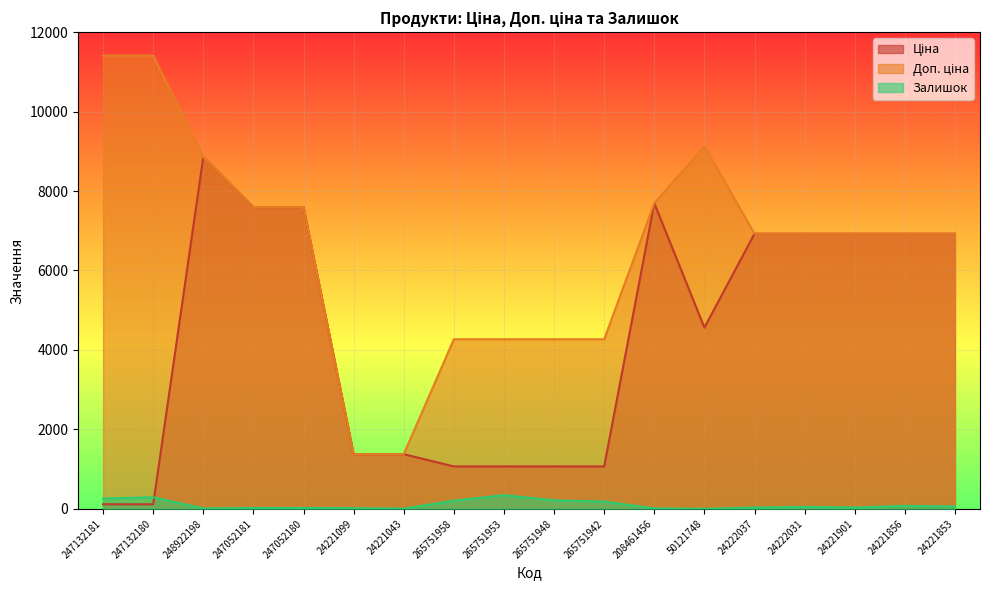

The value of Ціна at 24221856 is 10810.8. True or false?

False